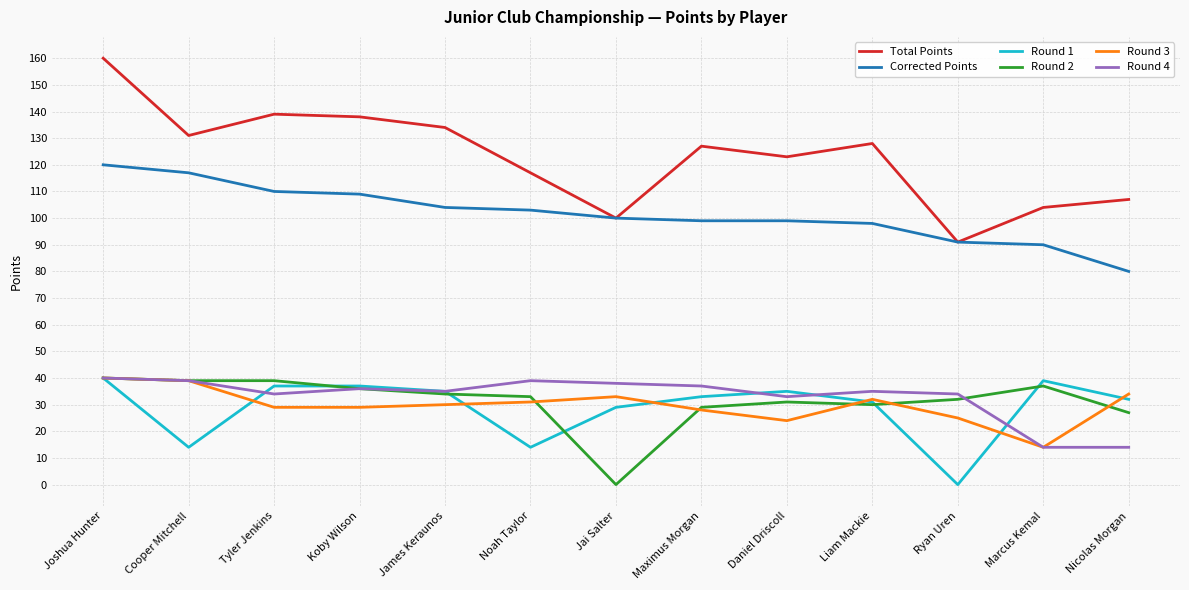

Which series has the widest spread of values?

Total Points